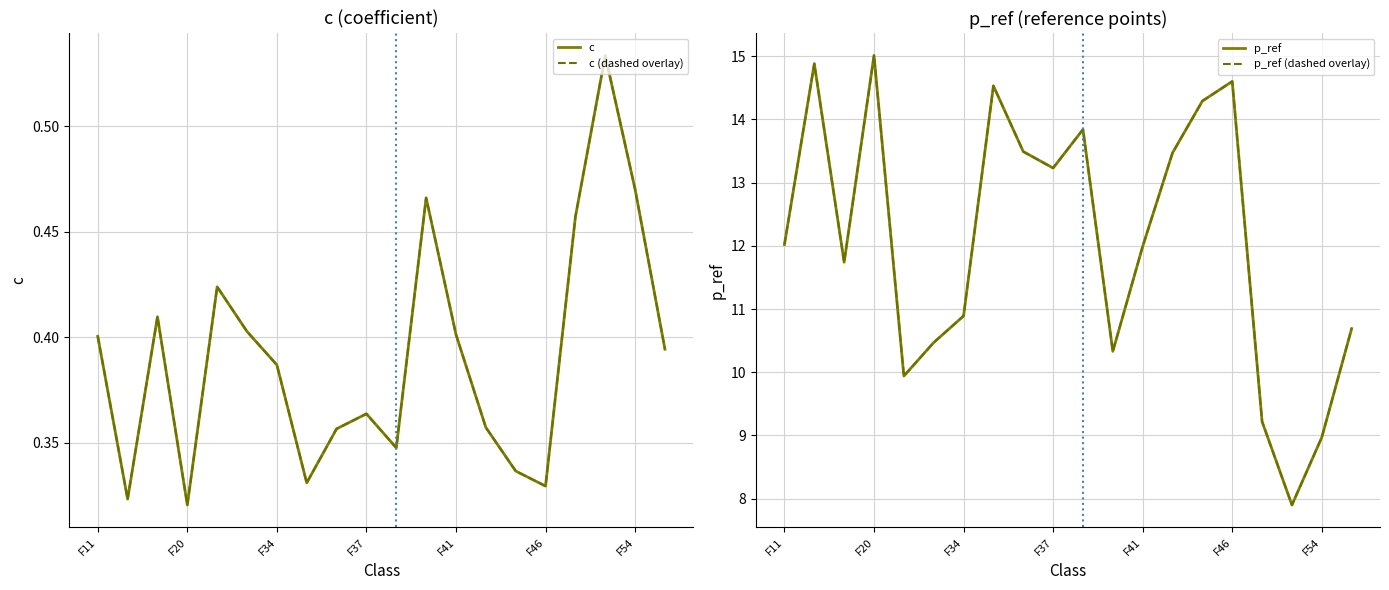

Between 16 and 18, which series saw the biggest shift?

p_ref